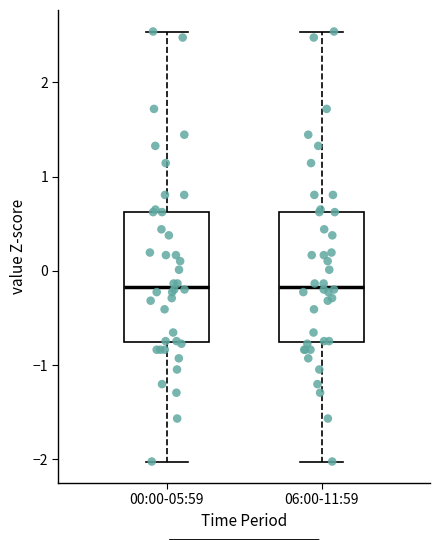

Reading left to right, read every box against the y-axis: the position of its median line, the range the box covers, and the ends of its whiskers. The values are not printed on the chart, so give them approximately, as read against the axis.

00:00-05:59: median -0.2, box -0.8 to 0.6, whiskers -2.0 to 2.5
06:00-11:59: median -0.2, box -0.8 to 0.6, whiskers -2.0 to 2.5